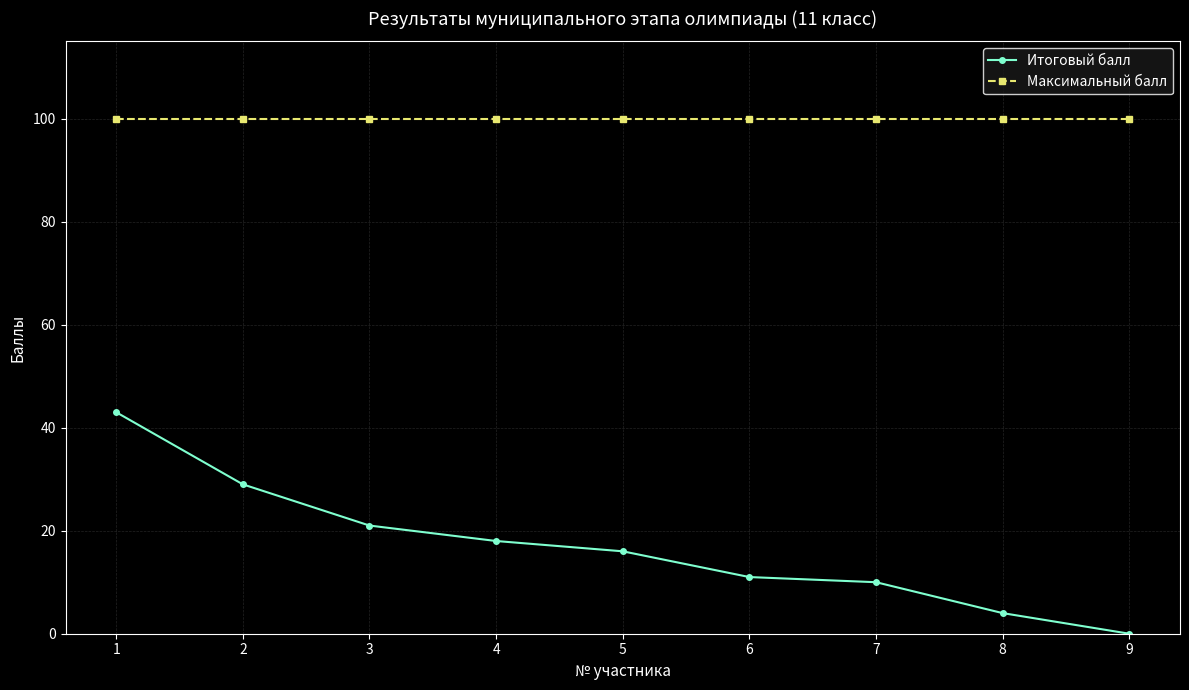

Is the value of Максимальный балл at 2 greater than the value of Итоговый балл at 7?

Yes